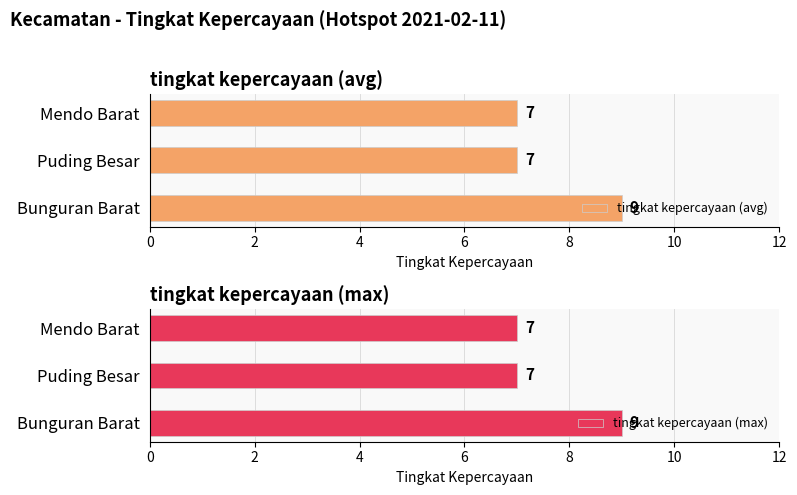

Reading left to right, extract all data points from this chart.

tingkat kepercayaan (avg): 9	7	7
tingkat kepercayaan (max): 9	7	7